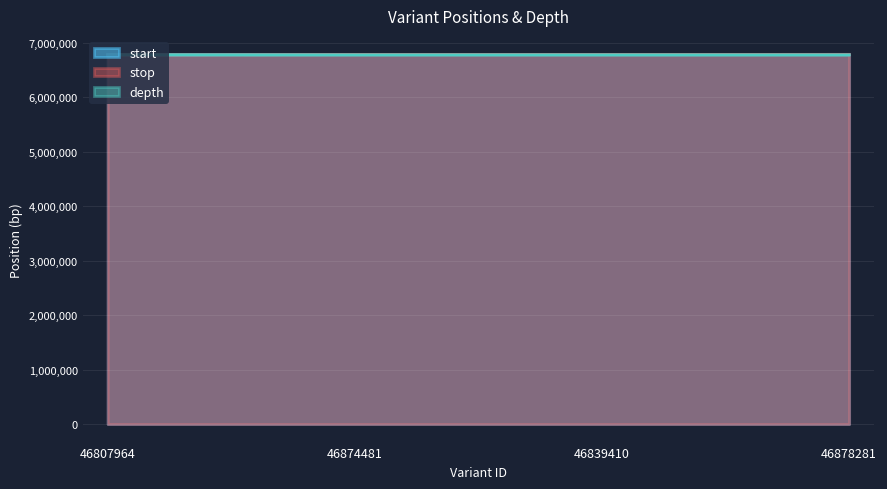

What are all the series names shown in the legend?

start, stop, depth